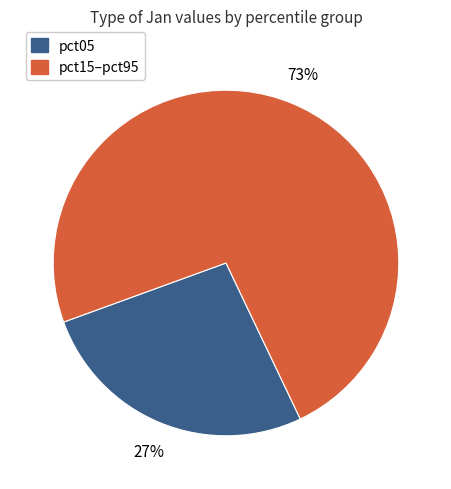

Is it true that pct05 is 27% of the pie?

True